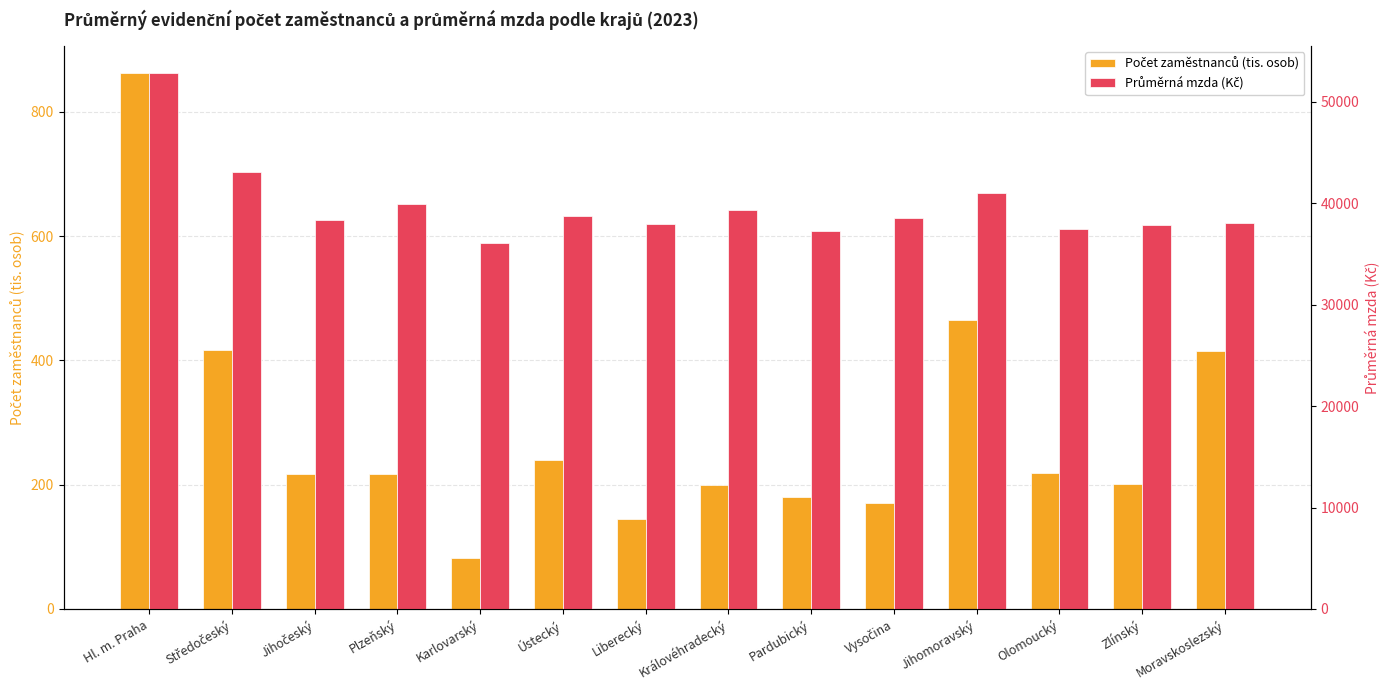

Reading left to right, what are all the values shown in this chart?

Počet zaměstnanců (tis. osob): 863.1	416.8	217.1	217.4	81.4	239.1	144.3	200.2	180.1	169.8	464.2	218.2	200.9	415.3
Průměrná mzda (Kč): 52895.5	43136.8	38344.9	39897.7	36043.7	38773.5	37929.9	39390.8	37273.6	38543.1	41039.5	37461.2	37831.7	38112.0